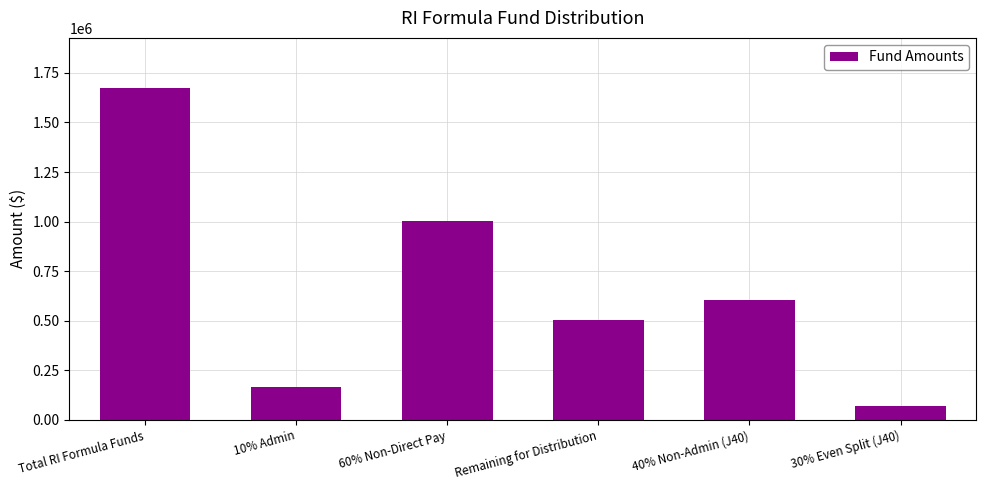

What is the greatest value displayed?

1675110.0